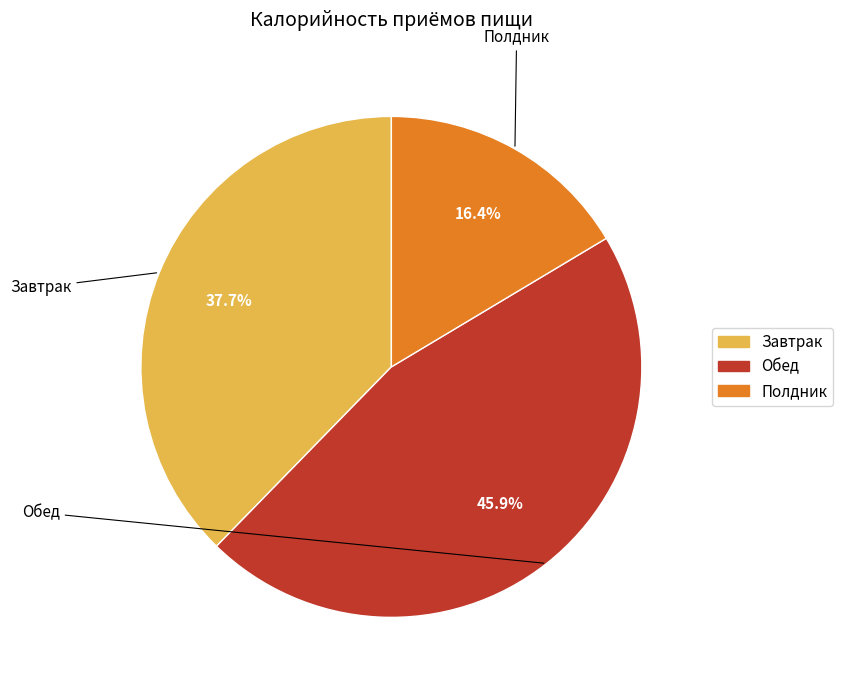

Rank the categories by value from lowest to highest.

Полдник, Завтрак, Обед